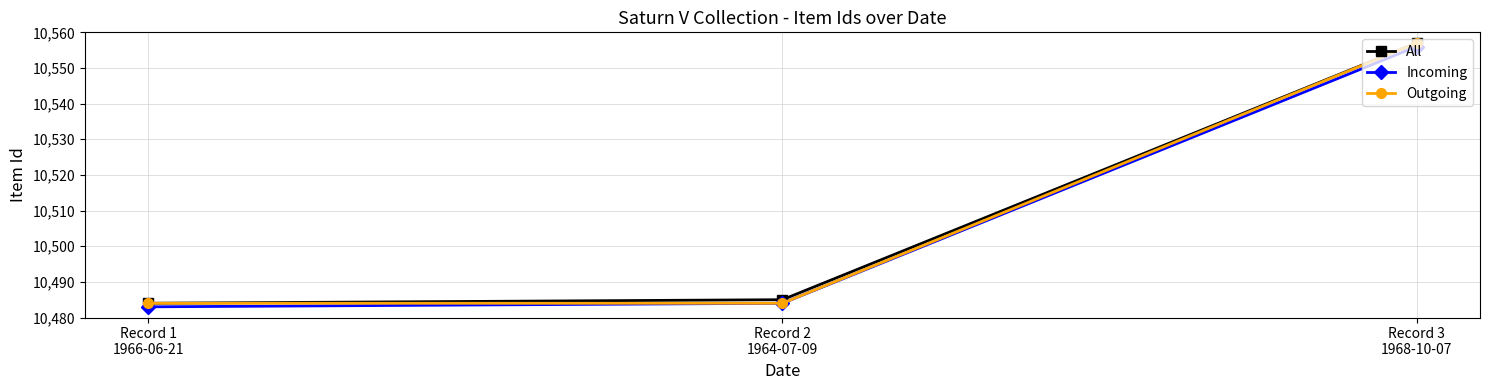

Reading left to right, list all the values displayed in this chart.

All: Record 1
1966-06-21=10484	Record 2
1964-07-09=10485	Record 3
1968-10-07=10557
Incoming: Record 1
1966-06-21=10483	Record 2
1964-07-09=10484	Record 3
1968-10-07=10556
Outgoing: Record 1
1966-06-21=10484	Record 2
1964-07-09=10484	Record 3
1968-10-07=10557